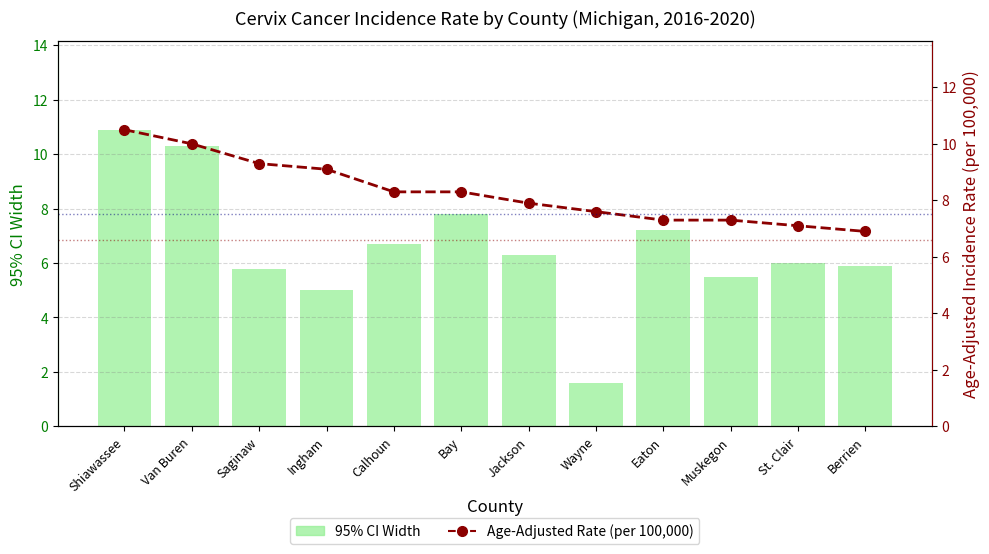

Rank the series by their maximum value, from lowest to highest.

Age-Adjusted Rate (per 100,000), 95% CI Width (mm-scale)